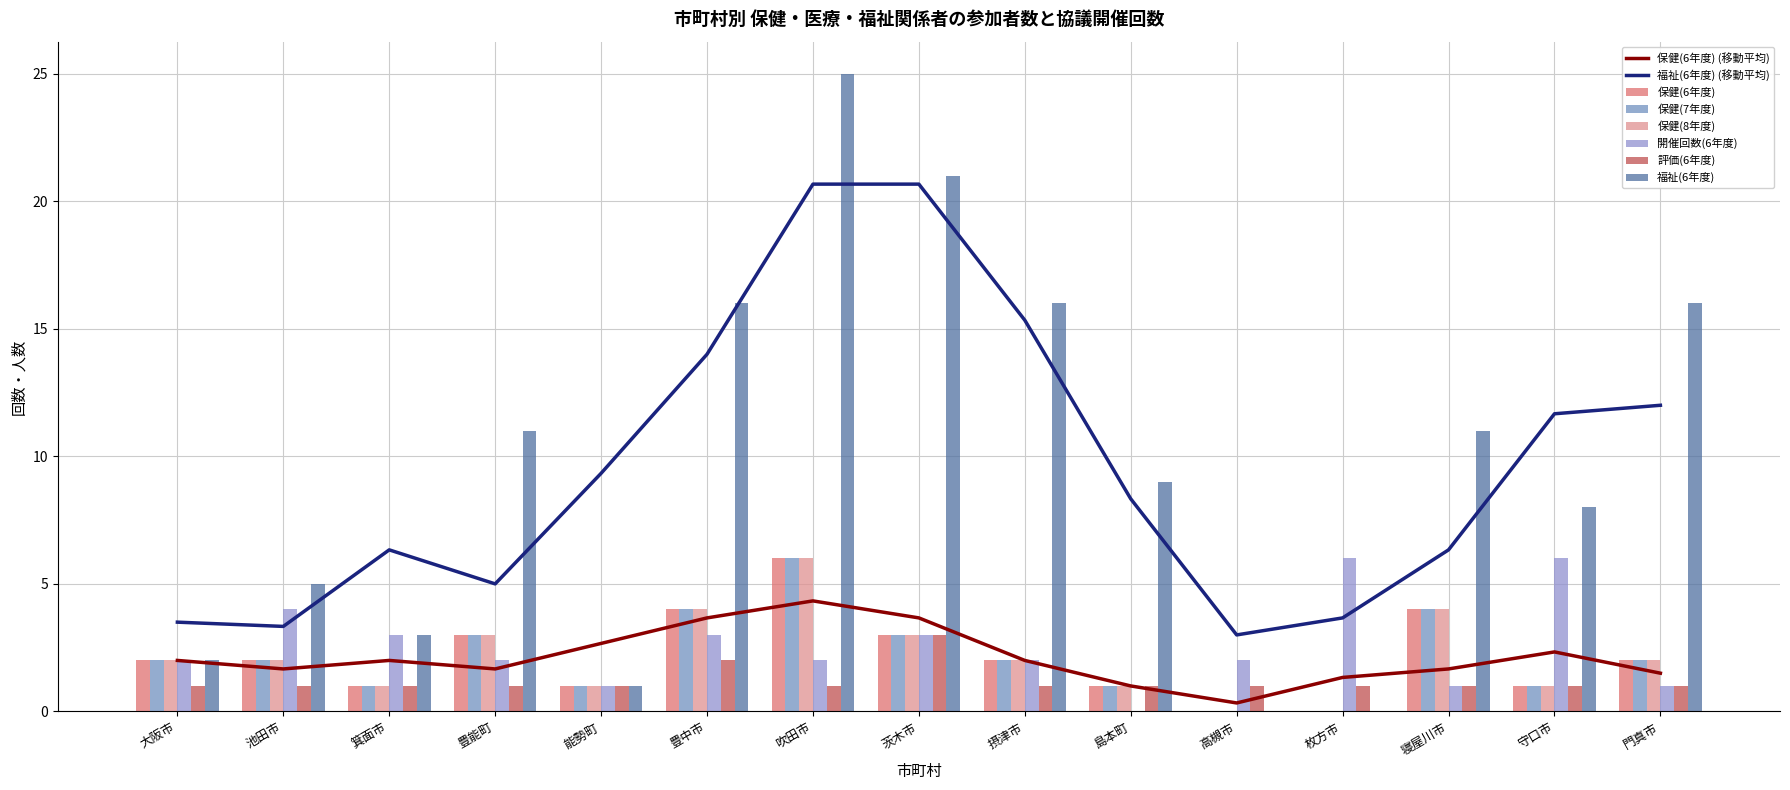

What is the maximum value shown in the chart?

25